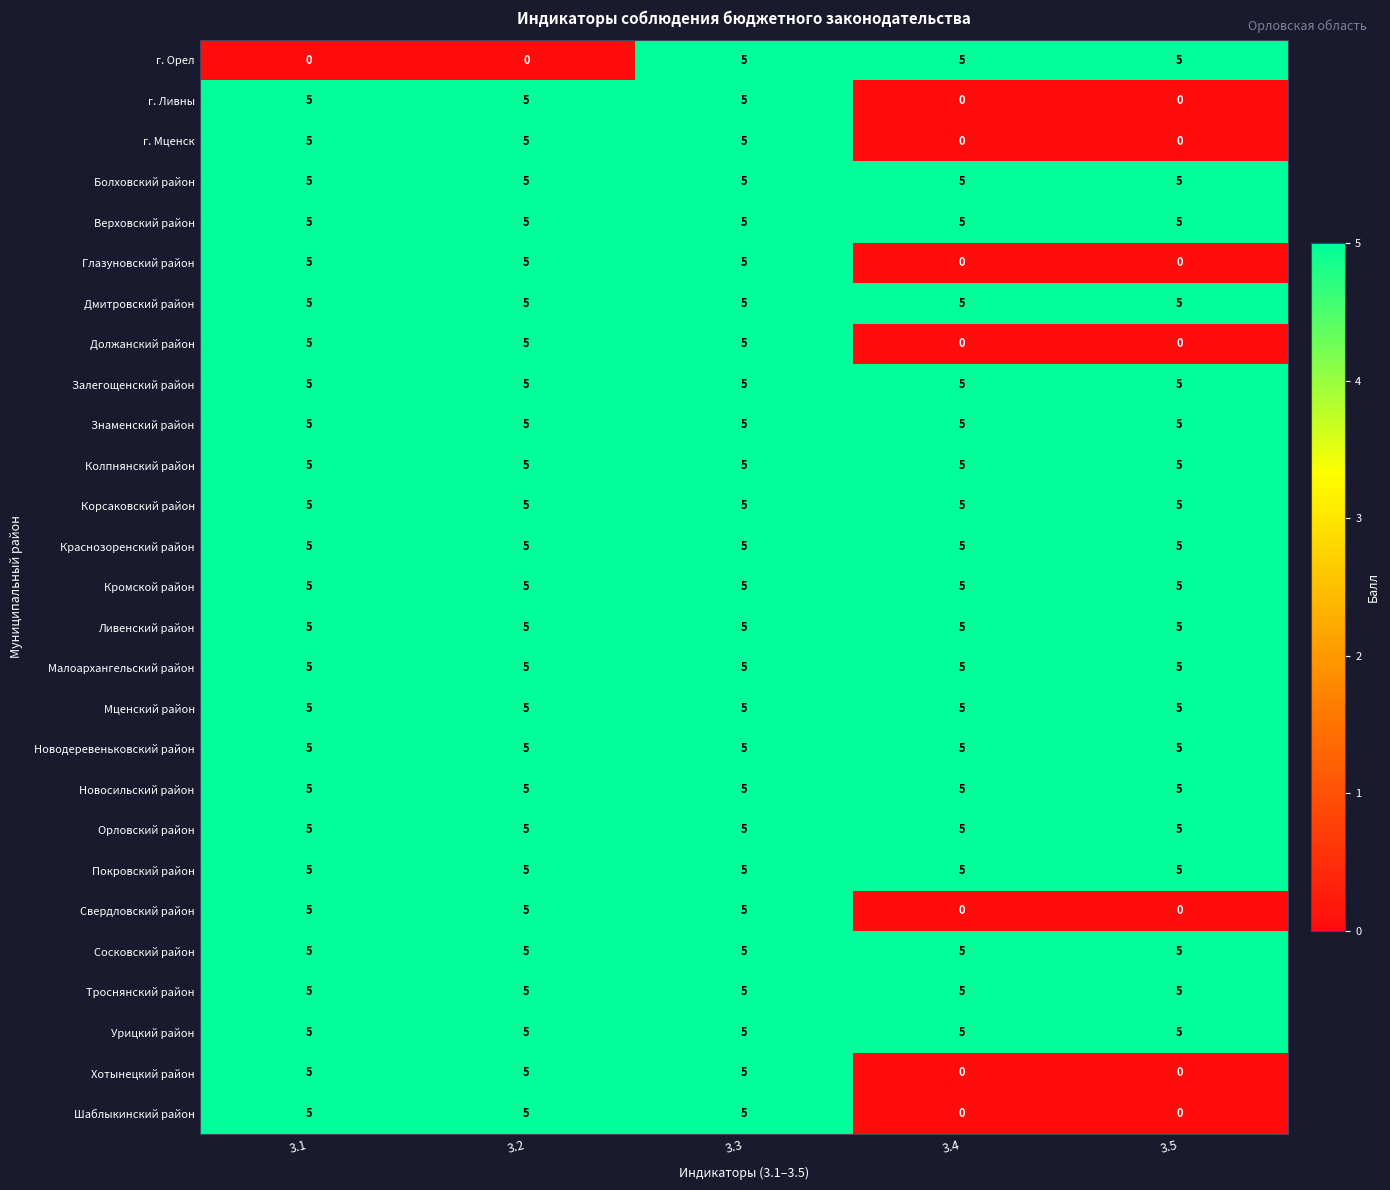

What is the total value across all series at 3.4?

100